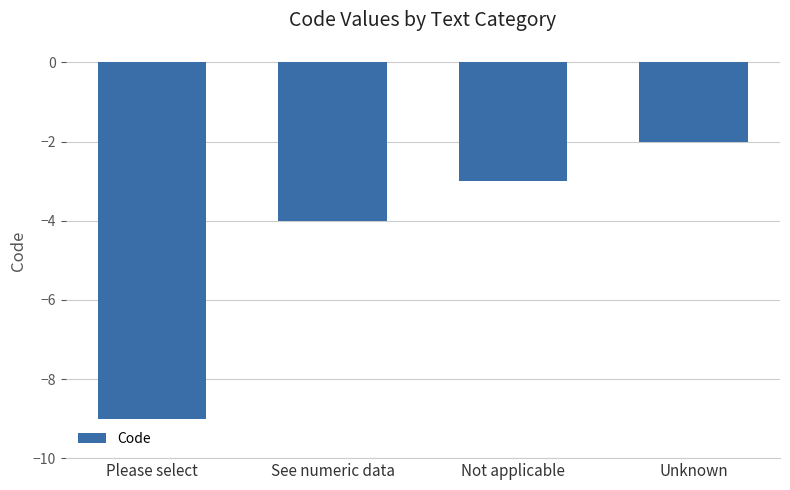

What is the label of the 3rd bar from the left?

Not applicable